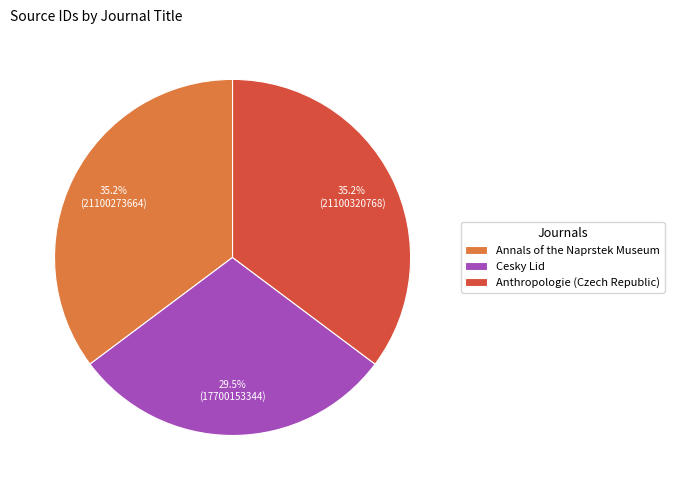

Between Anthropologie (Czech Republic) and Cesky Lid, which is larger?

Anthropologie (Czech Republic)